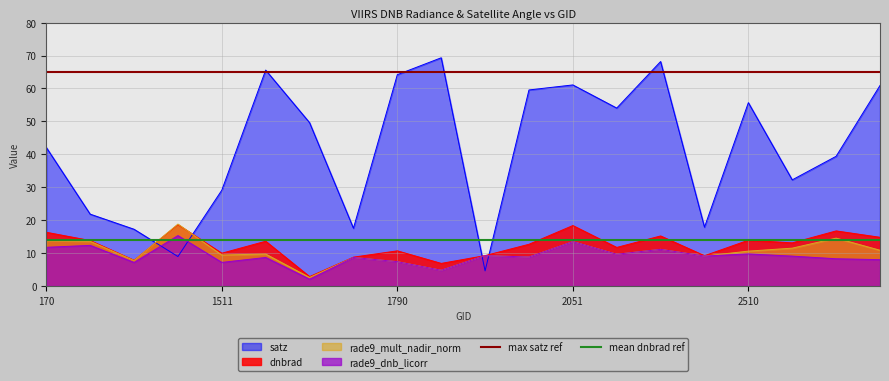

After their last crossing, which series has the higher values: satz or rade9_mult_nadir_norm?

satz